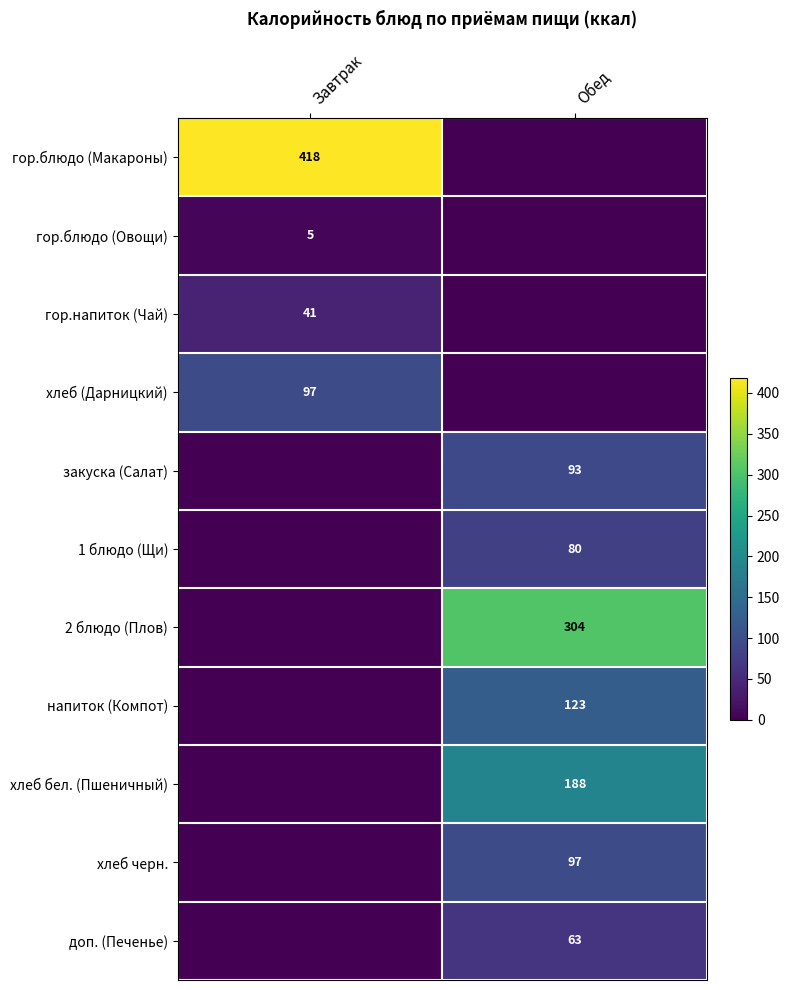

Is it true that 2 блюдо (Плов) equals 90 at Обед?

False